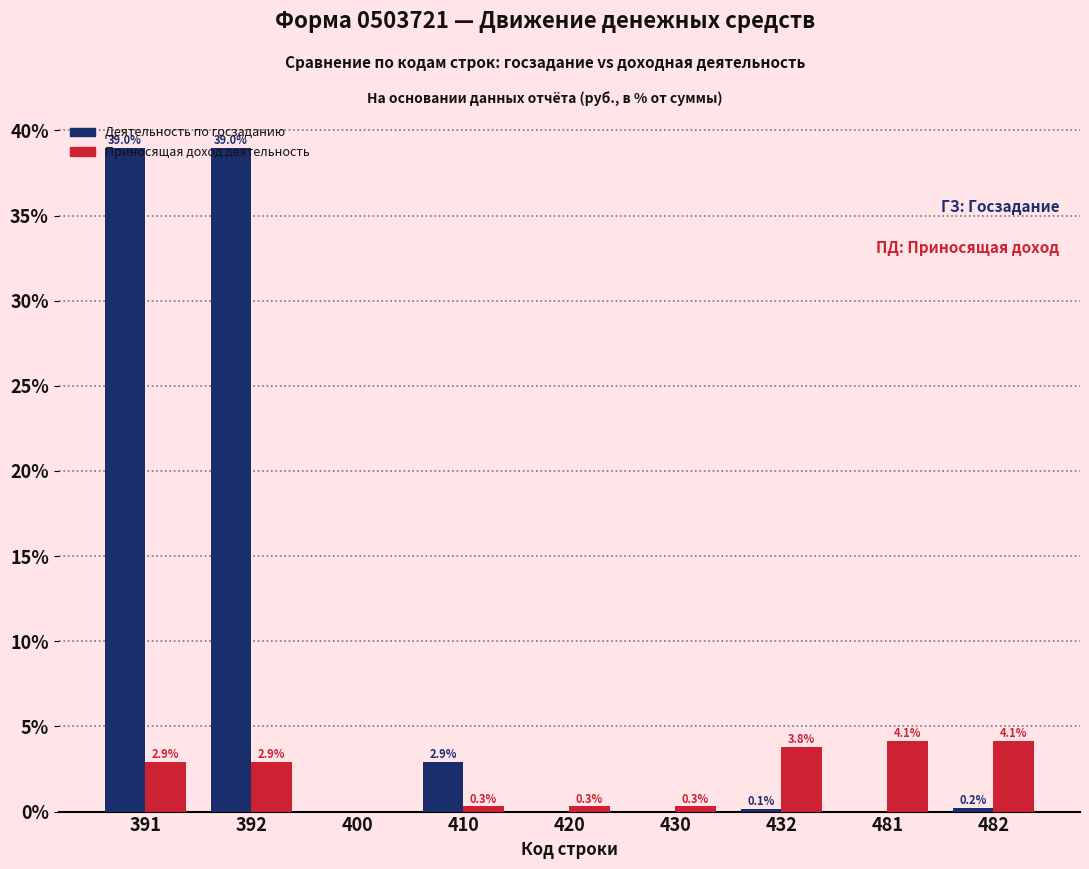

Which series changed the most between 391 and 430?

Деятельность по госзаданию